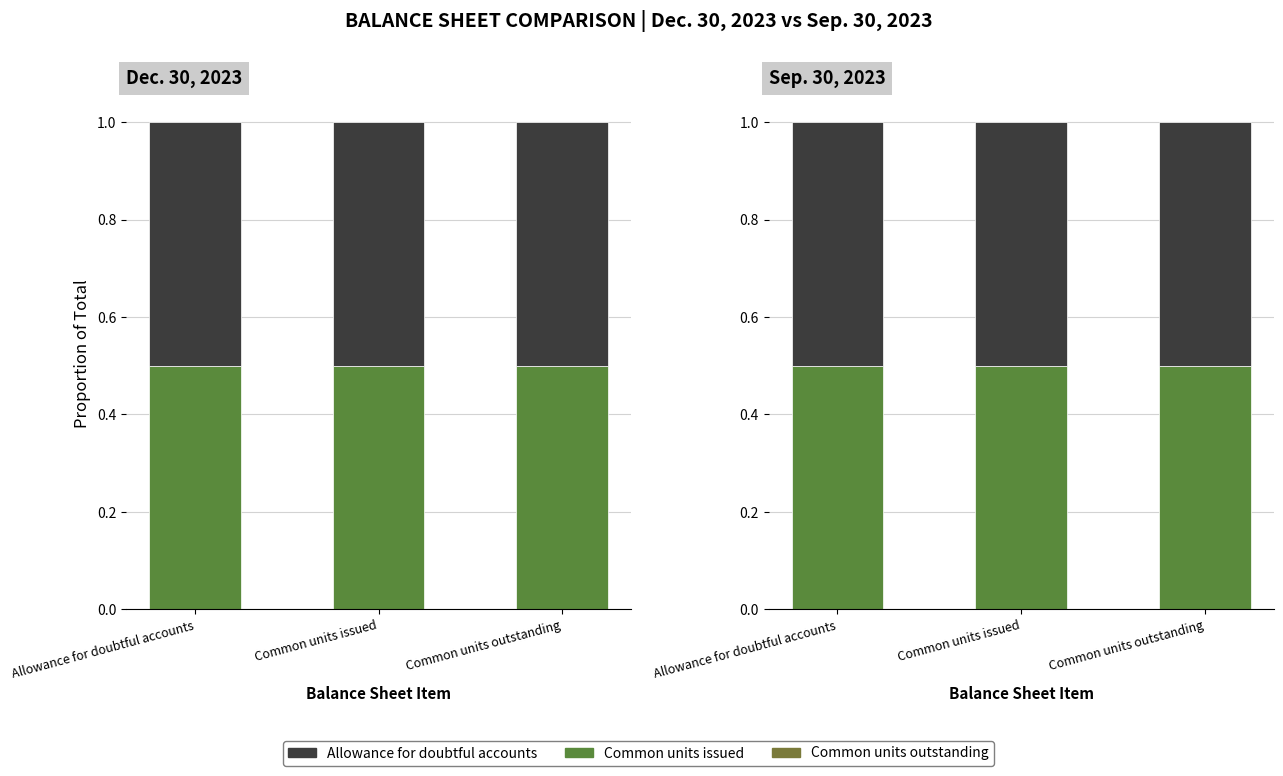

At which category is the sum across all series the highest?

Allowance for doubtful accounts